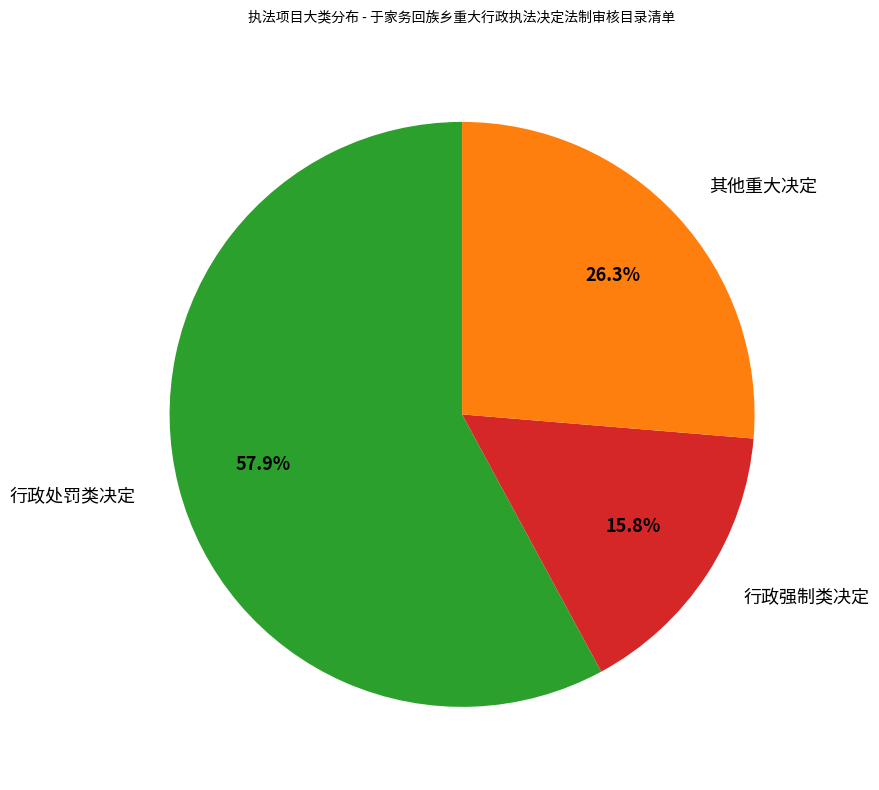

Is it true that 行政强制类决定 is 16% of the pie?

True